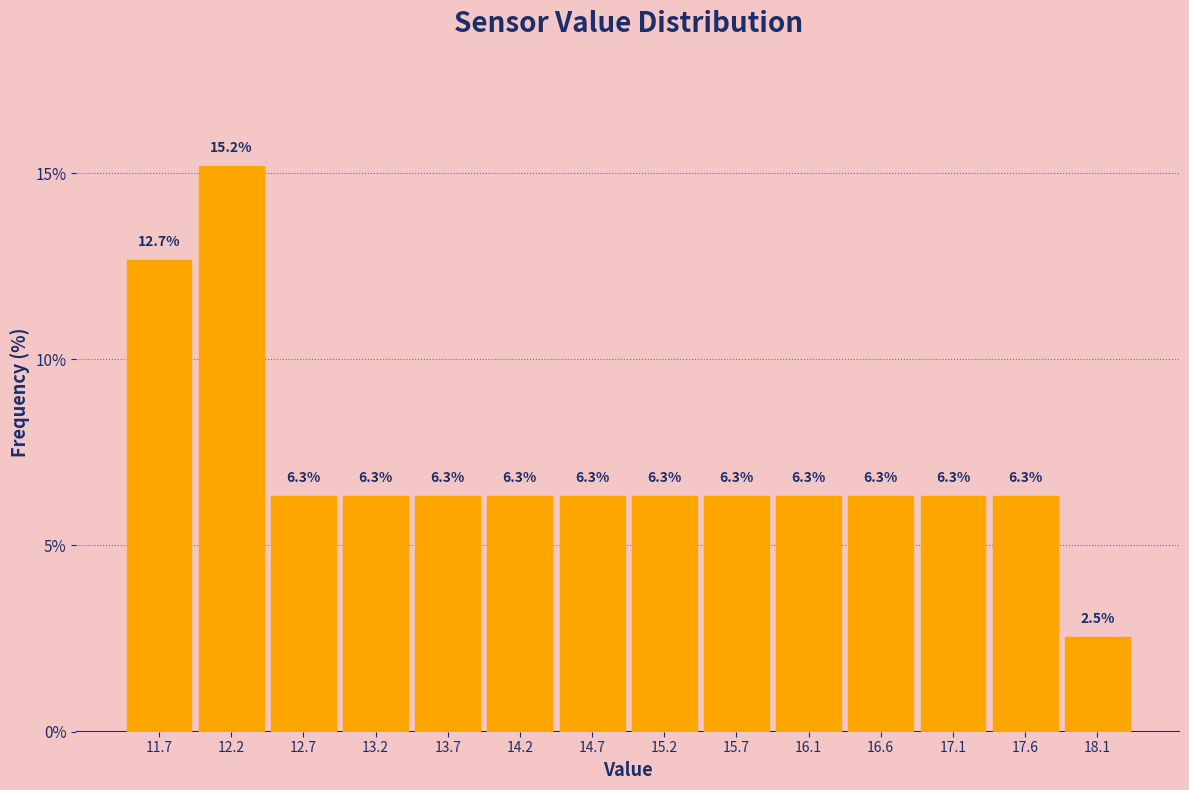

Reading left to right, transcribe this chart: for each bar, give the range it covers on the x-axis and its height.

11.4 to 11.9: 12.7
11.9 to 12.4: 15.2
12.4 to 12.9: 6.3
12.9 to 13.4: 6.3
13.4 to 13.9: 6.3
13.9 to 14.4: 6.3
14.4 to 14.9: 6.3
14.9 to 15.4: 6.3
15.4 to 15.9: 6.3
15.9 to 16.4: 6.3
16.4 to 16.9: 6.3
16.9 to 17.4: 6.3
17.4 to 17.9: 6.3
17.9 to 18.4: 2.5